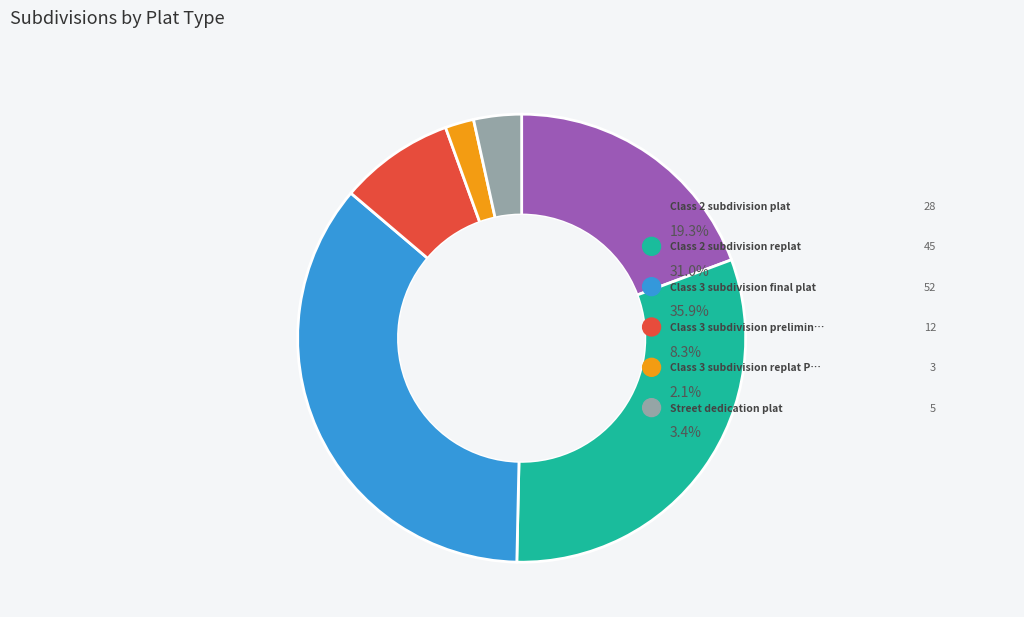

What percentage is the Street dedication plat slice, to the nearest percent?

3%